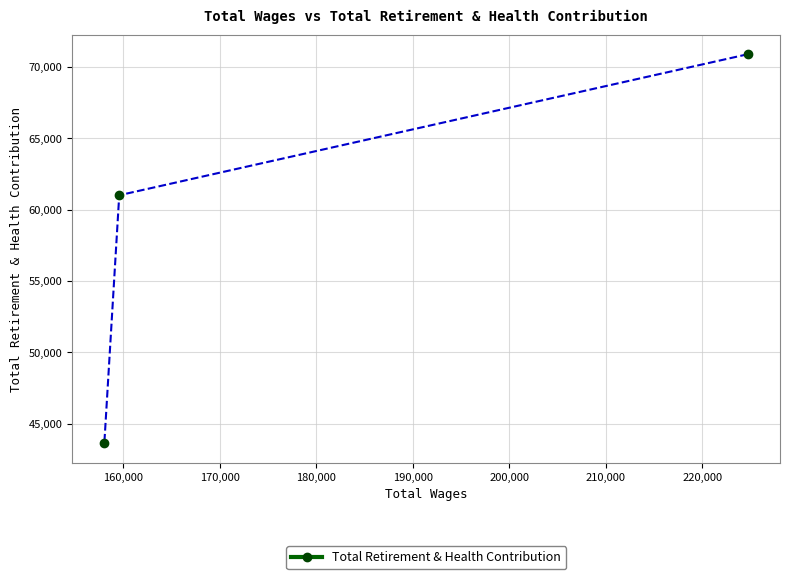

What is the value of the 2nd point from the left?

61006